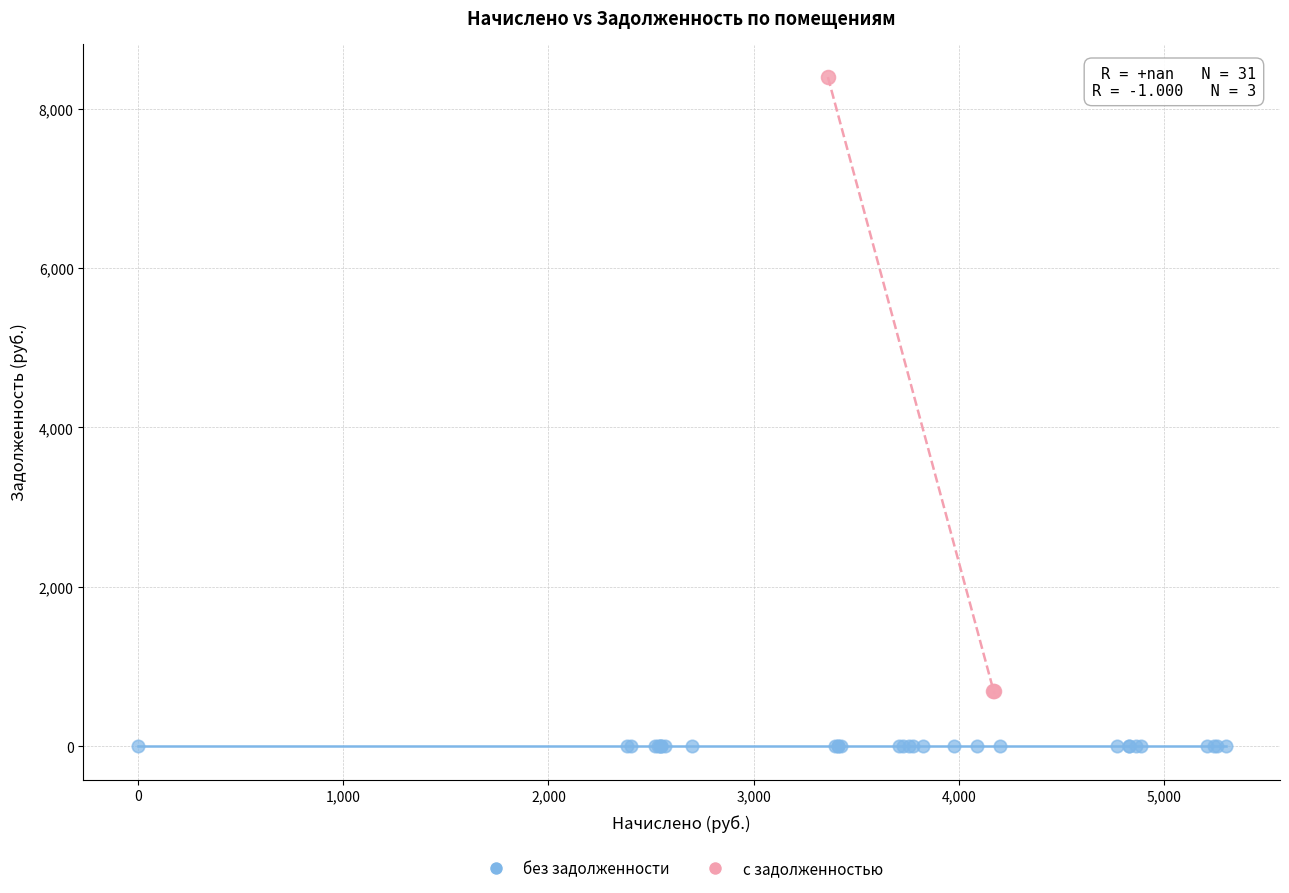

What are all the series names shown in the legend?

без задолженности, с задолженностью